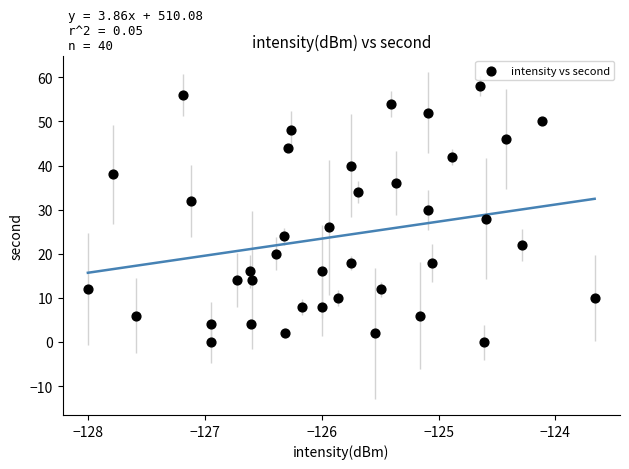

What is the range of Y values (max minus min)?

58